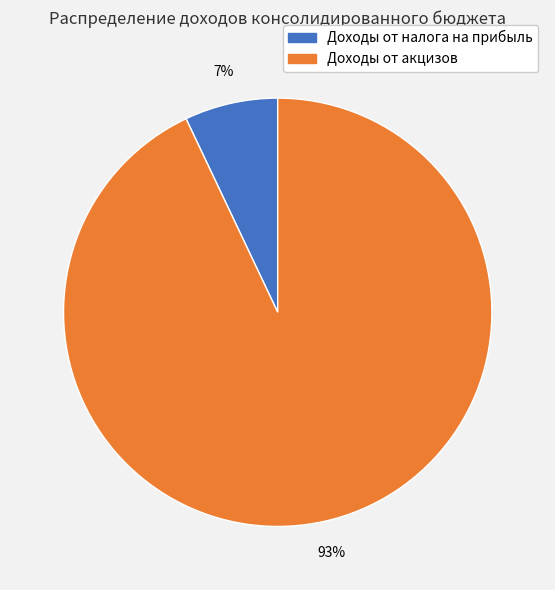

Does Доходы от акцизов represent more than half of the total?

Yes